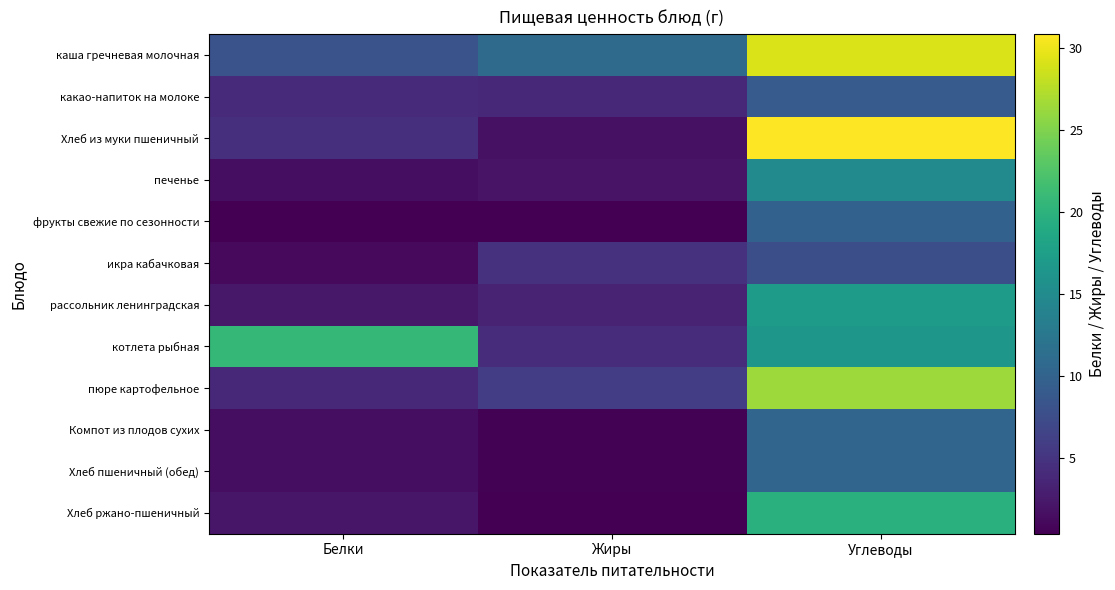

At which category is the sum across all series the highest?

Углеводы